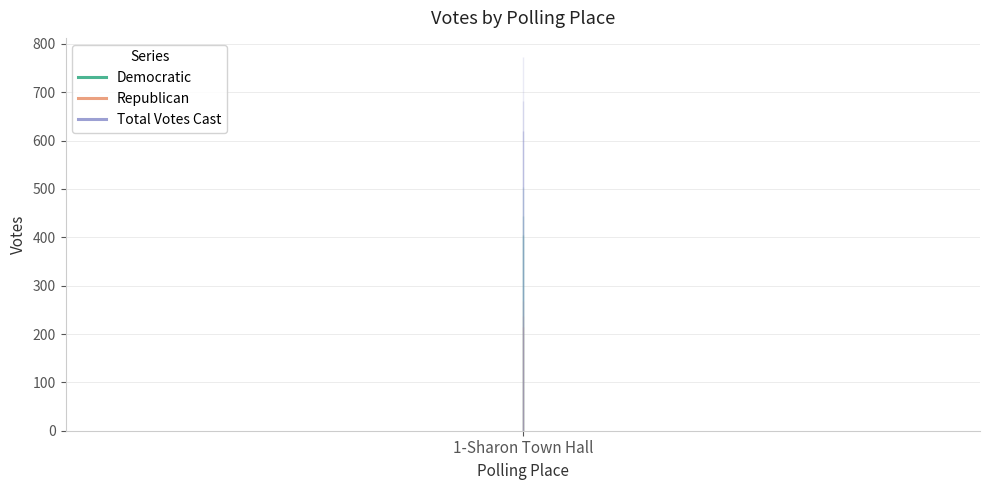

True or false: Total Votes Cast and Democratic cross at least once.

False